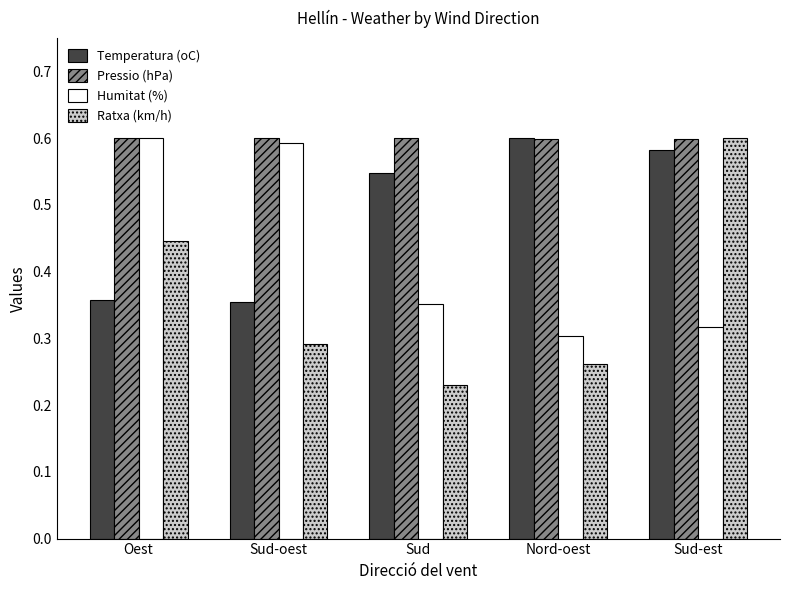

What is the sum of the Temperatura (oC) values at Sud-est and Sud?

1.1